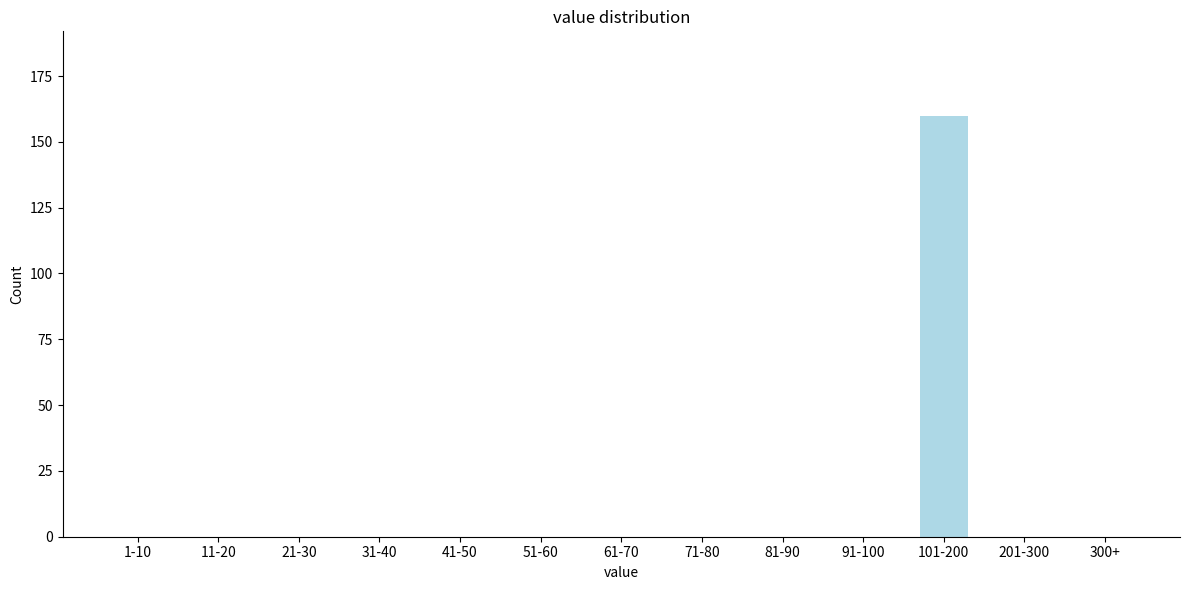

Reading right to left, extract all data points from this chart.

300+=0	201-300=0	101-200=160	91-100=0	81-90=0	71-80=0	61-70=0	51-60=0	41-50=0	31-40=0	21-30=0	11-20=0	1-10=0